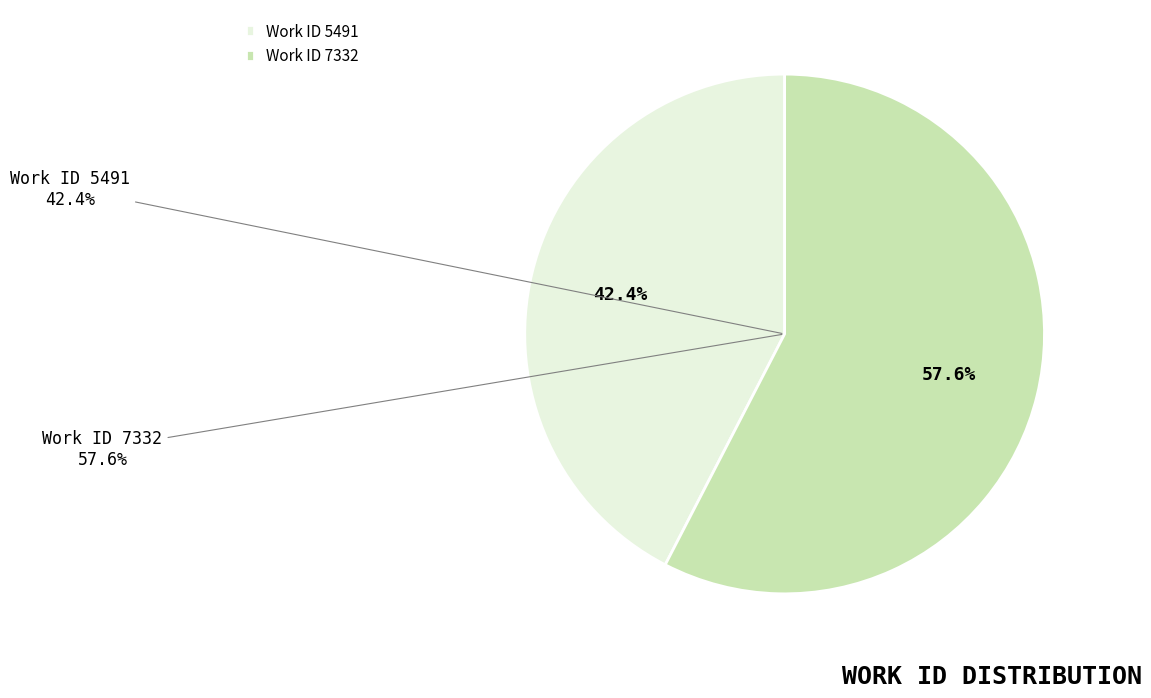

What percentage is the 7332 slice, to the nearest percent?

58%